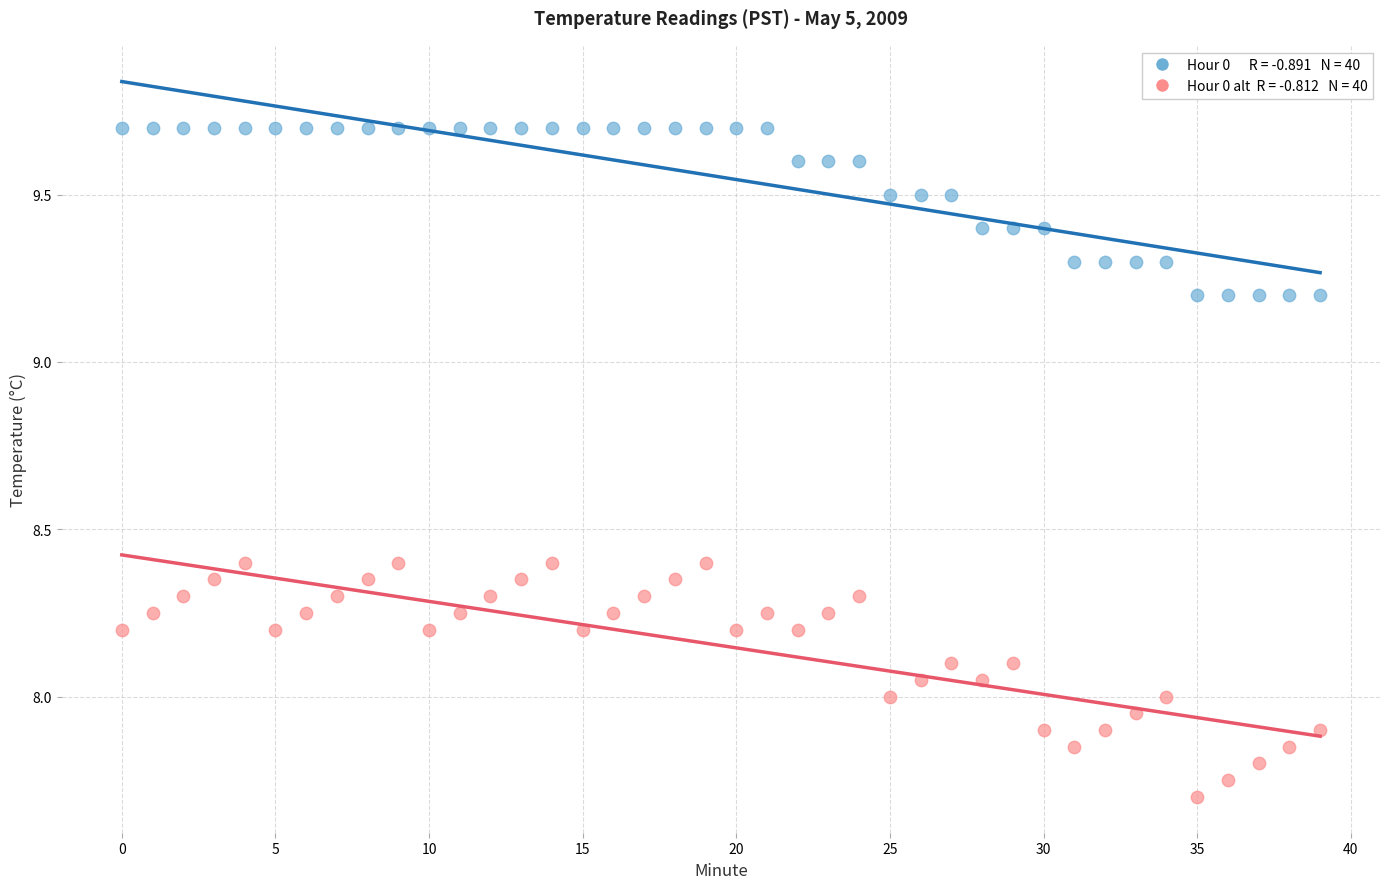

Across all data points, what is the range of Y values (max minus min)?

2.0